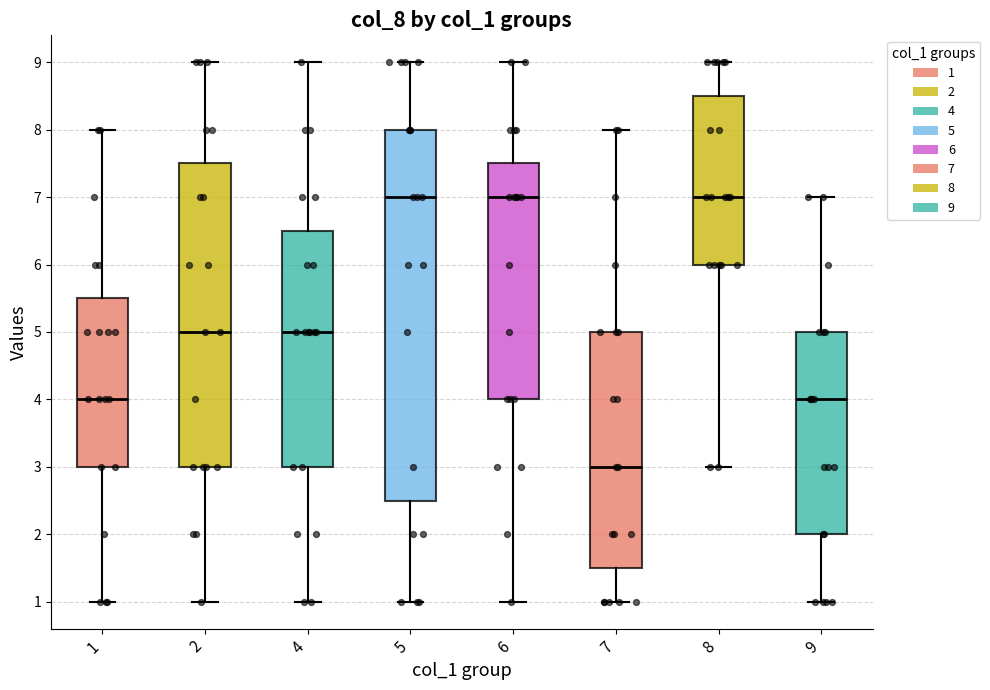

Comparing the boxes themselves (not the whiskers), which one is the tallest?

5